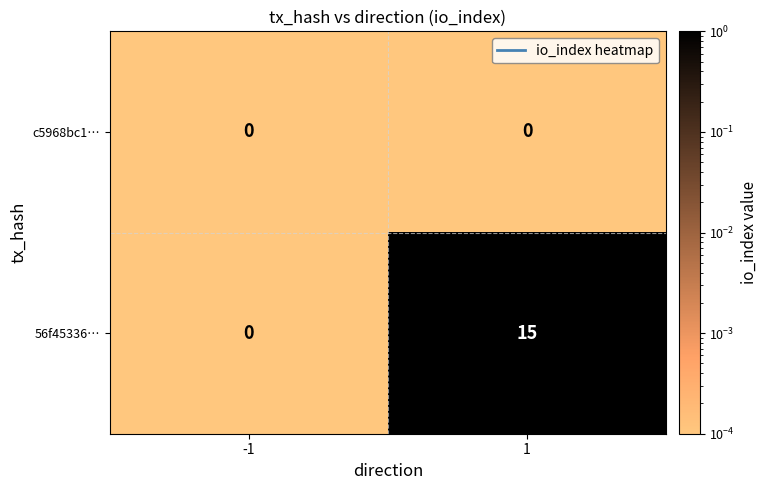

Reading right to left, list all the values displayed in this chart.

c5968bc1…: 0	0
56f45336…: 15	0